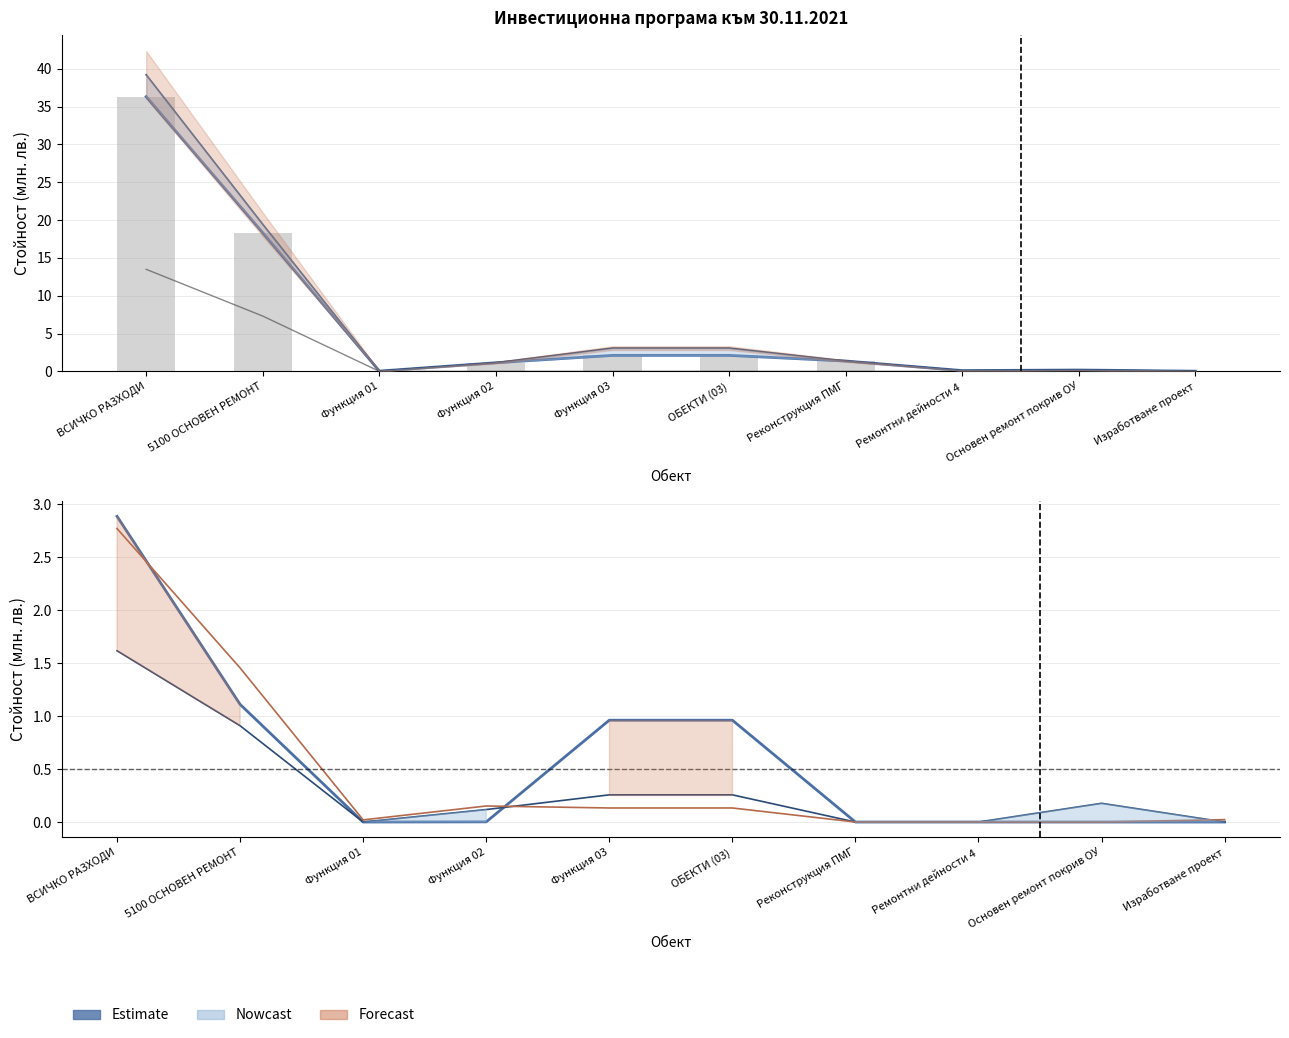

What is the difference between the second highest and second lowest values in the Сметки ЕС было (col_12) series?

7.3